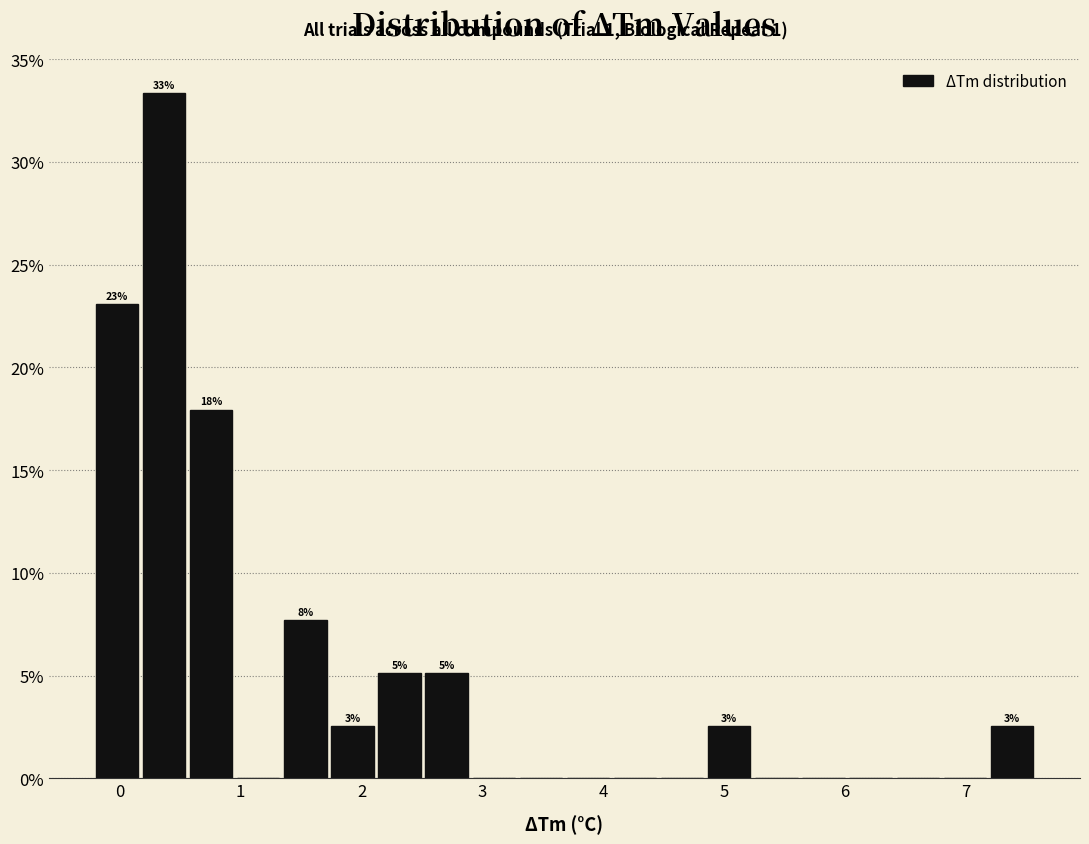

Around what value on the x-axis is the tallest bar? Give the approximate position of its centre, as read against the axis.

0.4